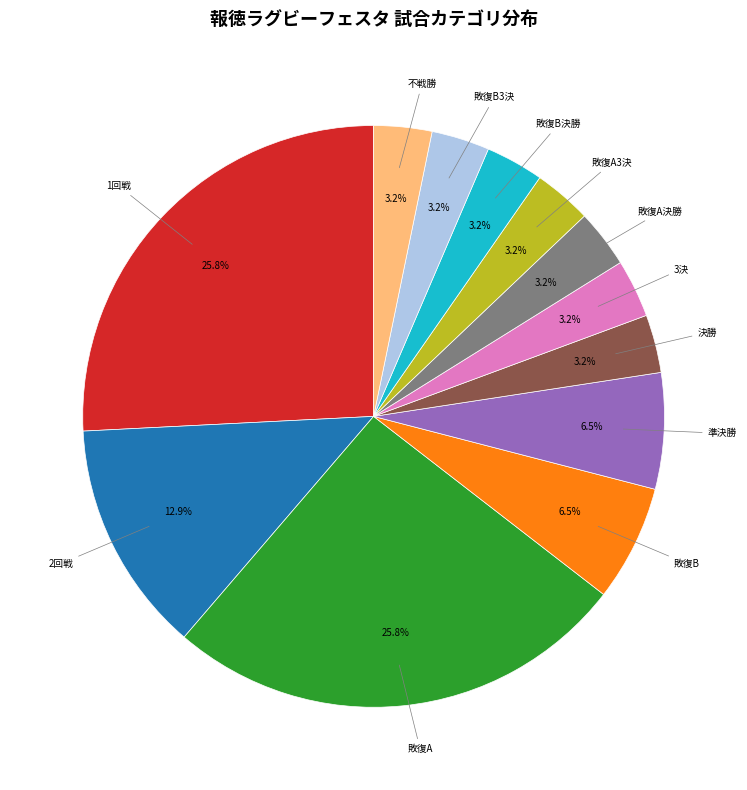

To the nearest percent, what percentage of the pie is 敗復A決勝?

3%